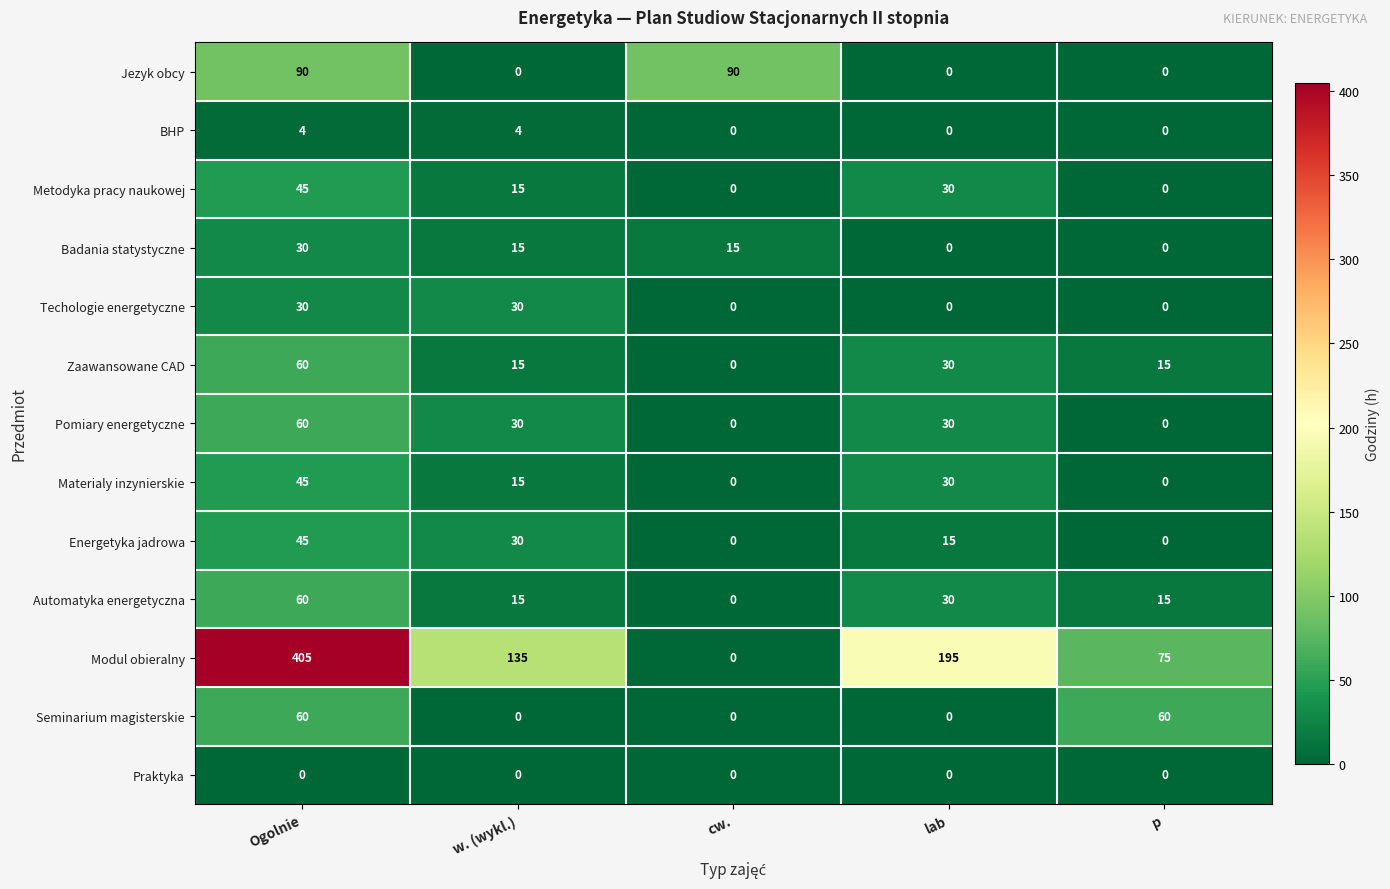

At how many categories does at least one series exceed 159?

2